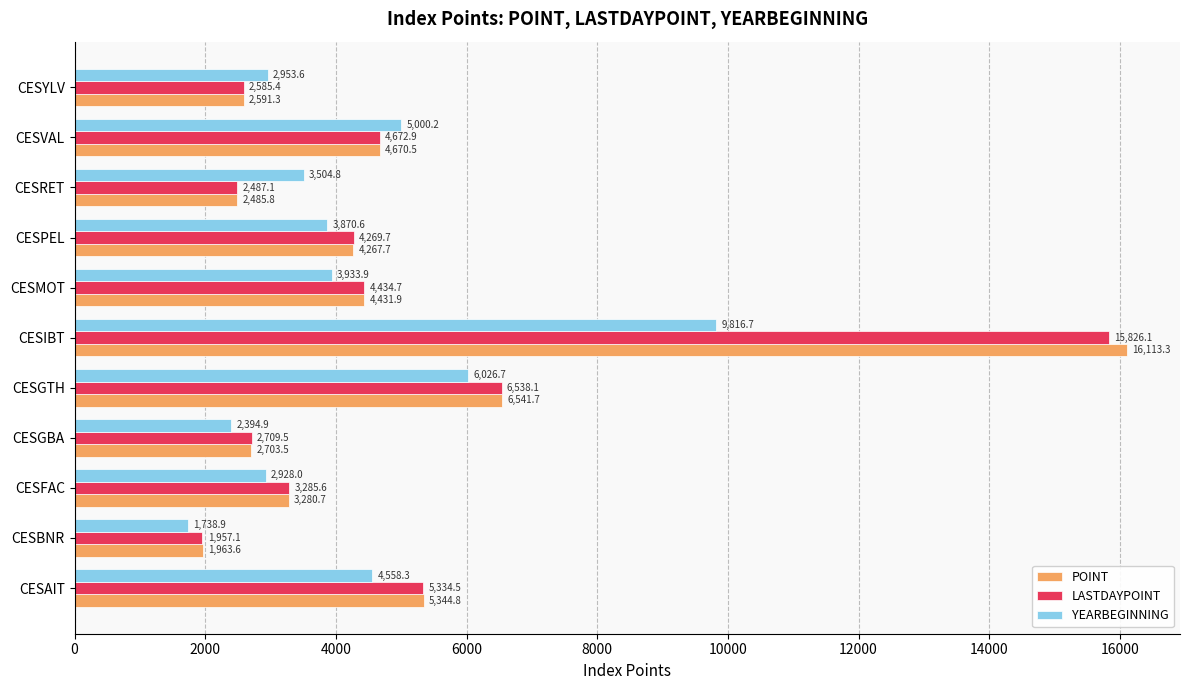

What is the approximate value of YEARBEGINNING at CESAIT?

4558.3